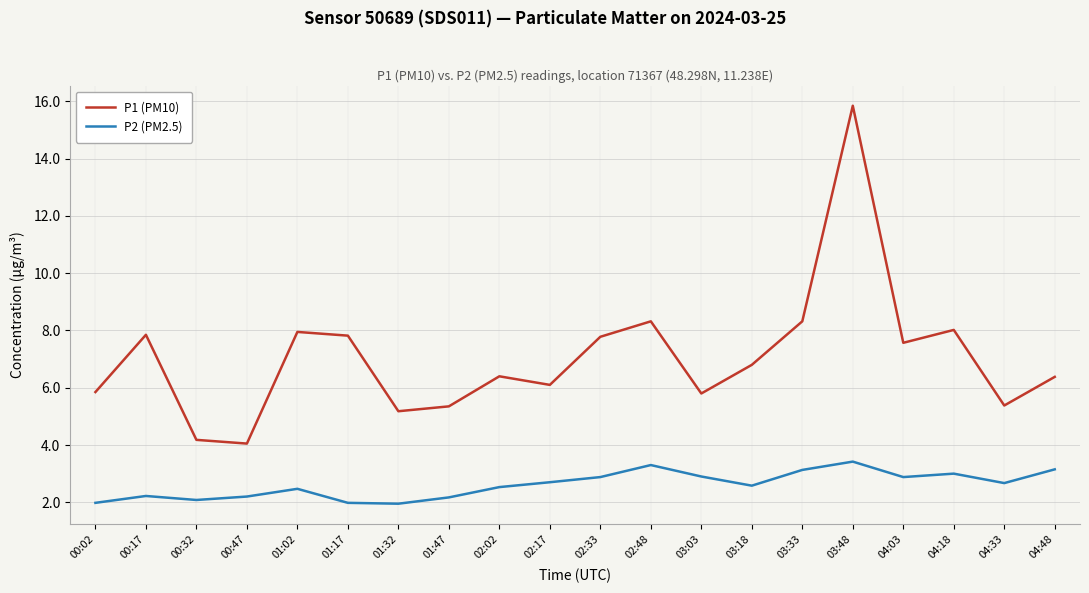

True or false: P2 (PM2.5) and P1 (PM10) intersect in this chart.

False